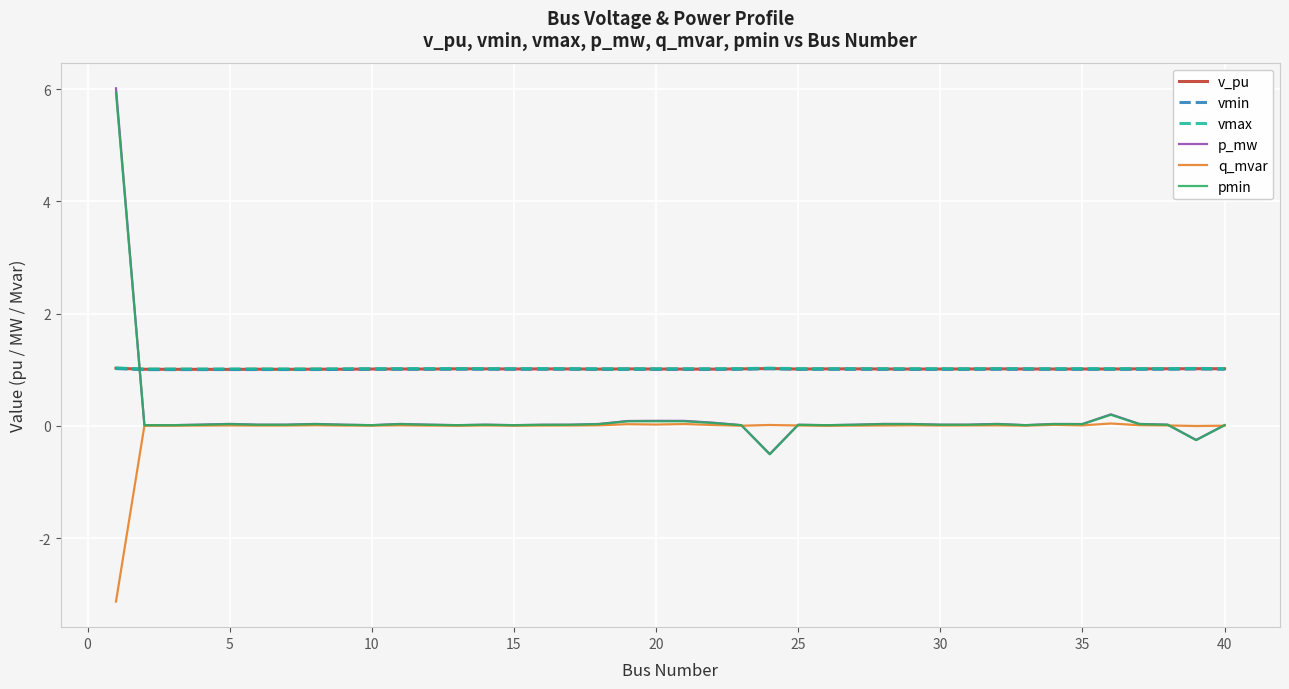

What is the minimum value for pmin?

-0.5